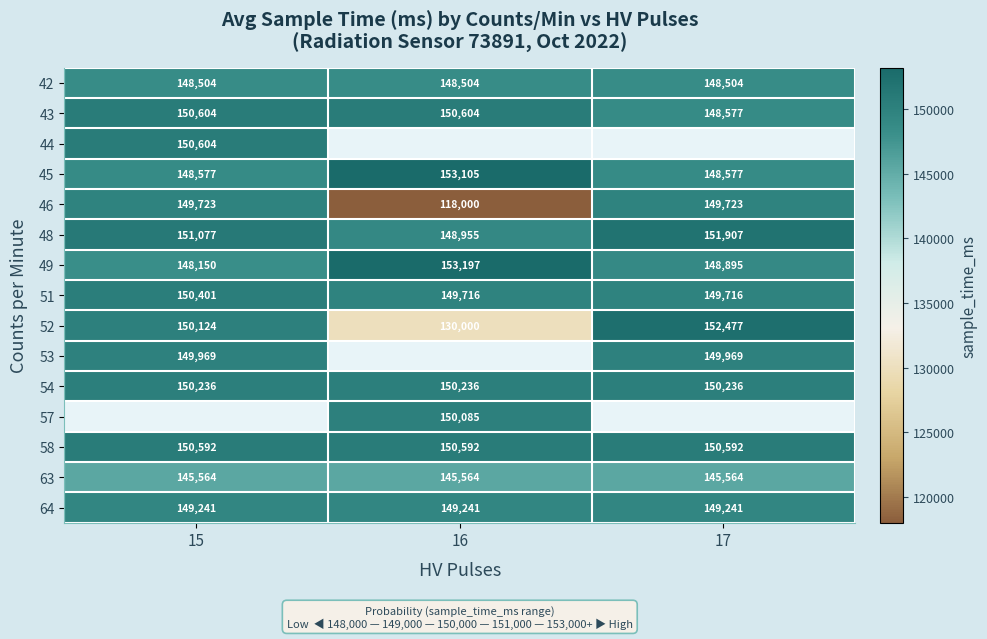

How many 43 values are between 148577 and 150604?

3